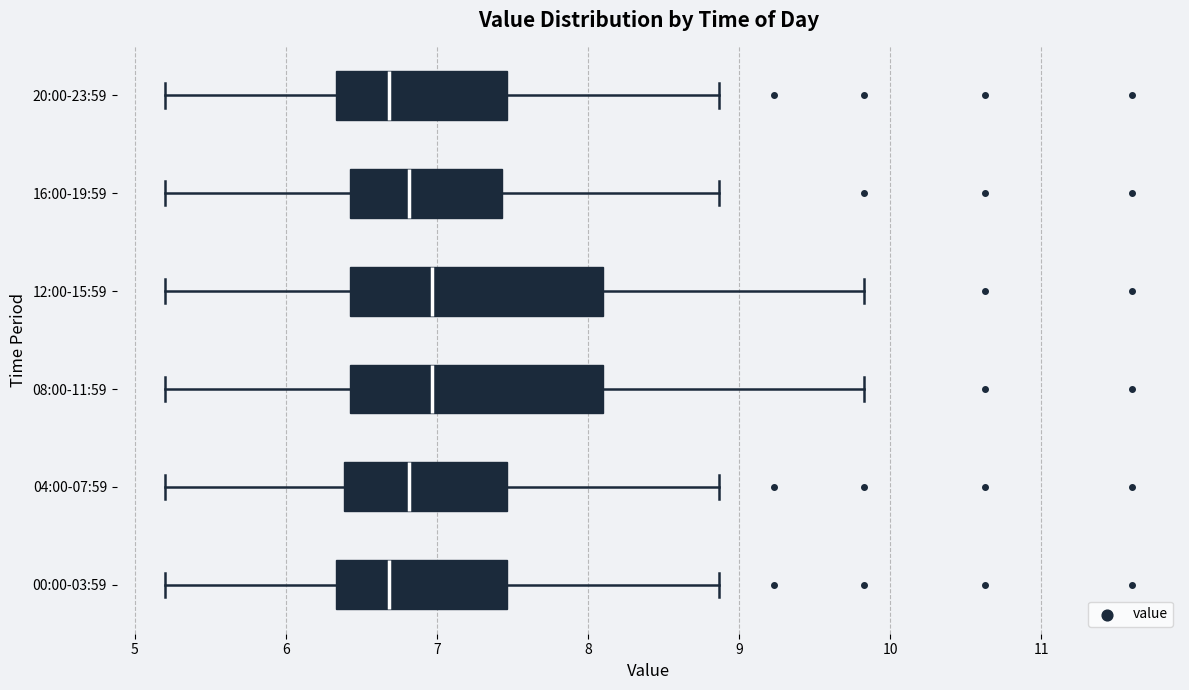

Reading bottom to top, read every box against the x-axis: the position of its median line, the range the box covers, and the ends of its whiskers. The values are not printed on the chart, so give them approximately, as read against the axis.

00:00-03:59: median 6.7, box 6.3 to 7.5, whiskers 5.2 to 8.9
04:00-07:59: median 6.8, box 6.4 to 7.5, whiskers 5.2 to 8.9
08:00-11:59: median 7.0, box 6.4 to 8.1, whiskers 5.2 to 9.8
12:00-15:59: median 7.0, box 6.4 to 8.1, whiskers 5.2 to 9.8
16:00-19:59: median 6.8, box 6.4 to 7.4, whiskers 5.2 to 8.9
20:00-23:59: median 6.7, box 6.3 to 7.5, whiskers 5.2 to 8.9